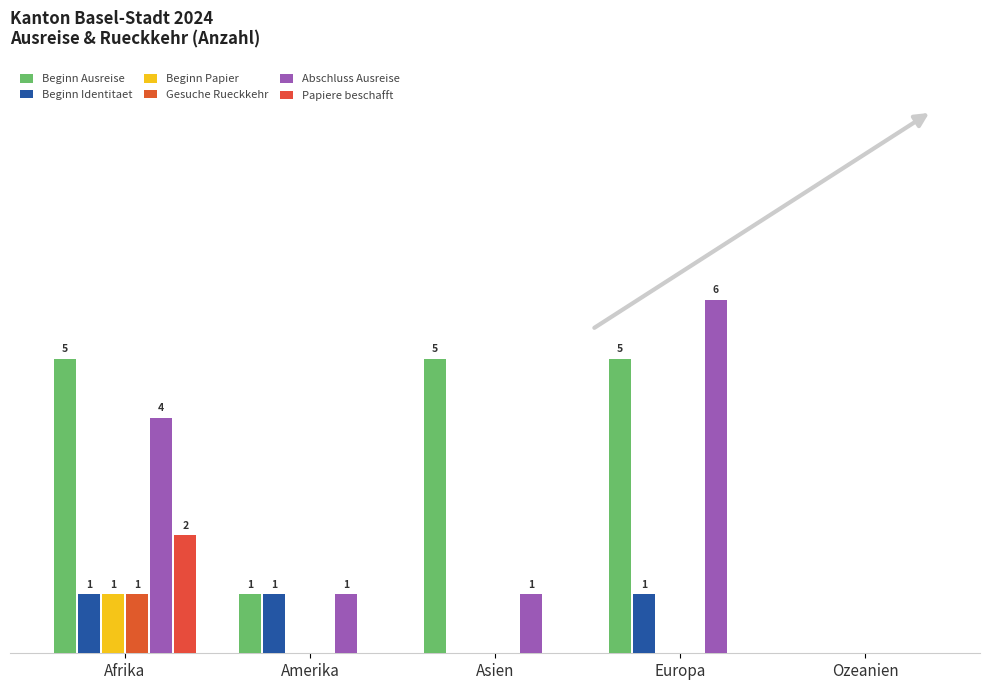

What is the value of the Abschluss Ausreise bar at the 2nd from the left?

1